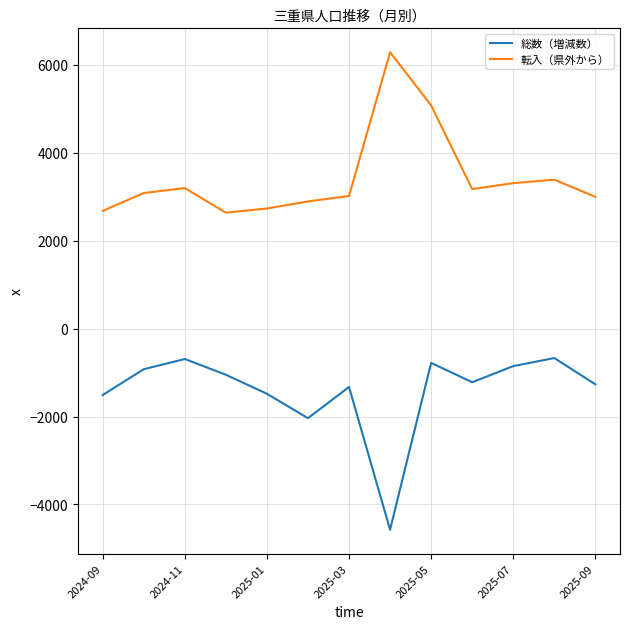

List the series in order of their overall mean, lowest first.

総数（増減数）, 転入（県外から）